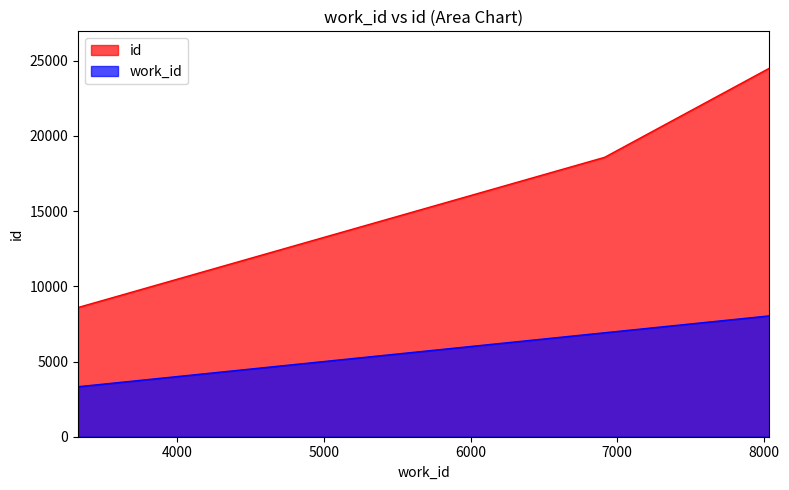

Rank the categories by work_id value from lowest to highest.

3325, 6914, 8037